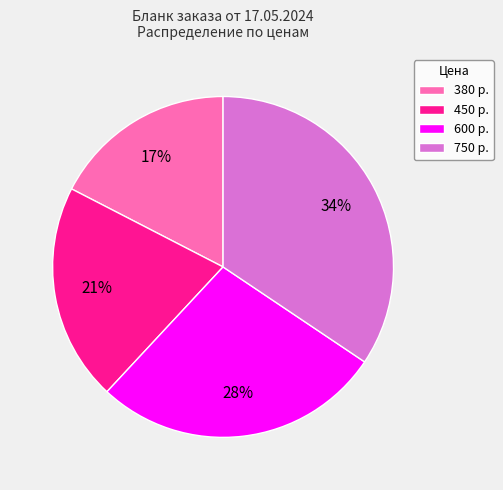

Approximately how many times larger is the value at 450 compared to 750?

0.6